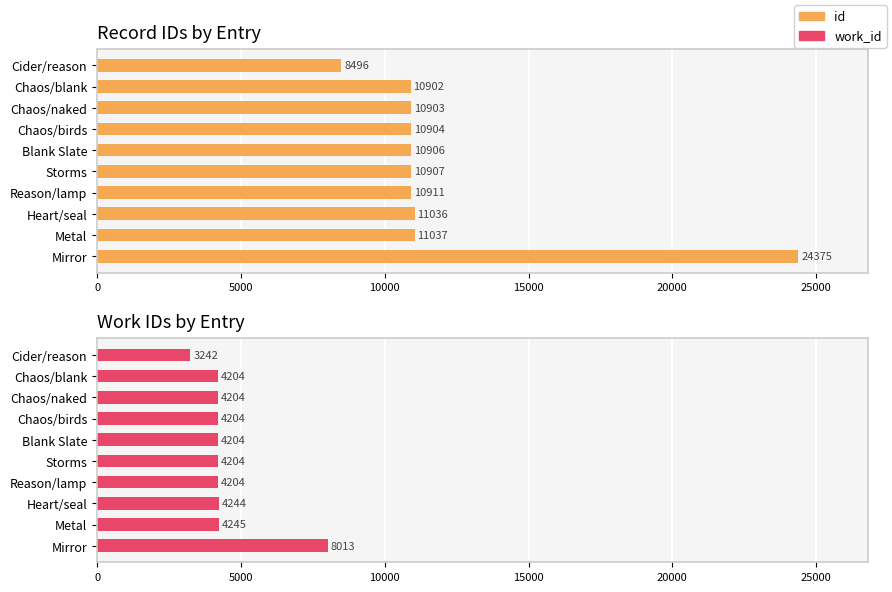

At how many categories does at least one series exceed 7994?

10